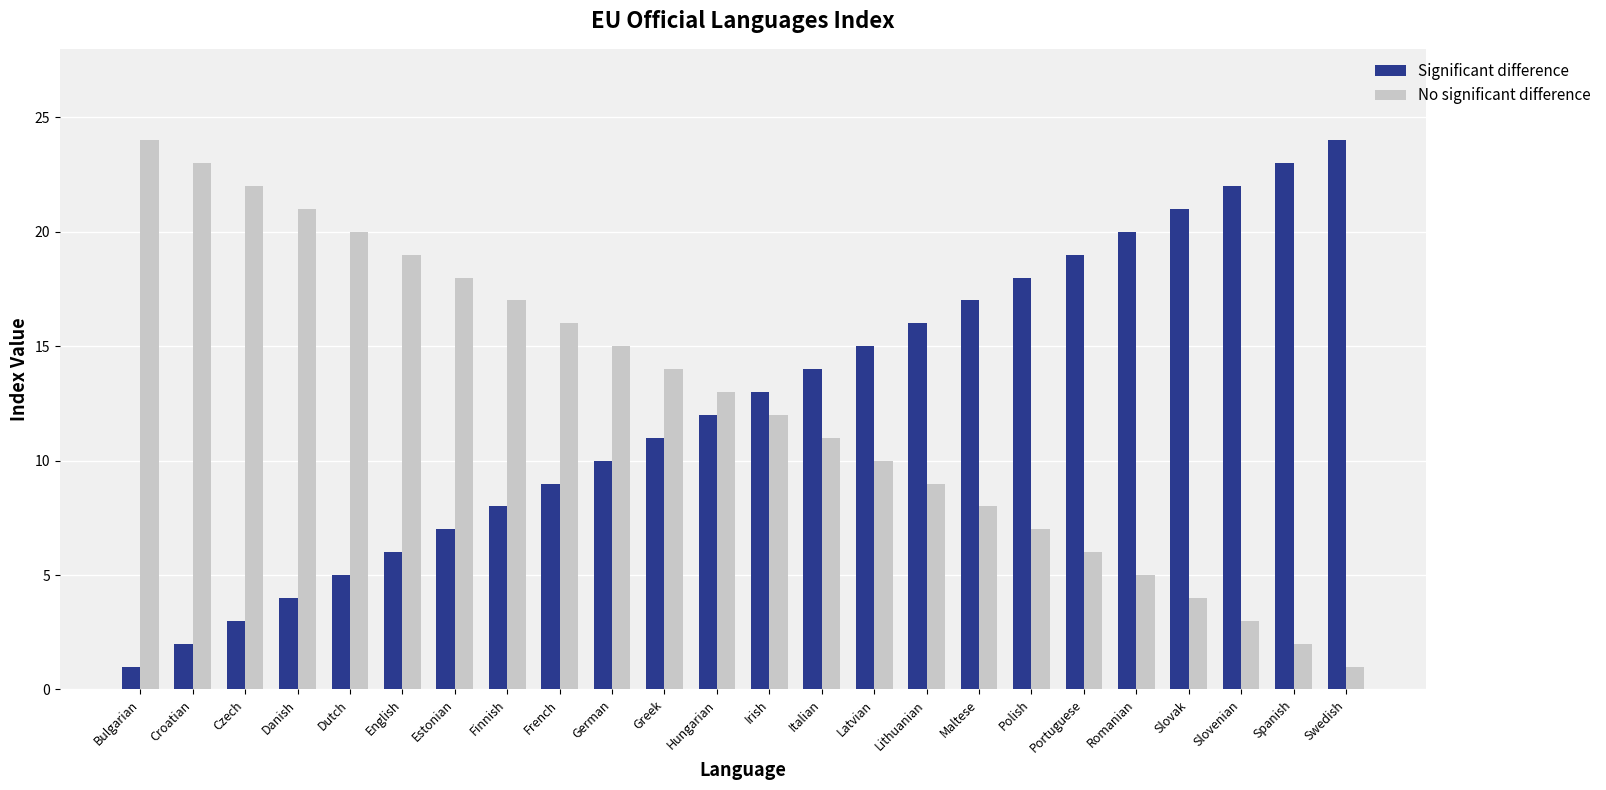

What is the greatest value displayed?

24